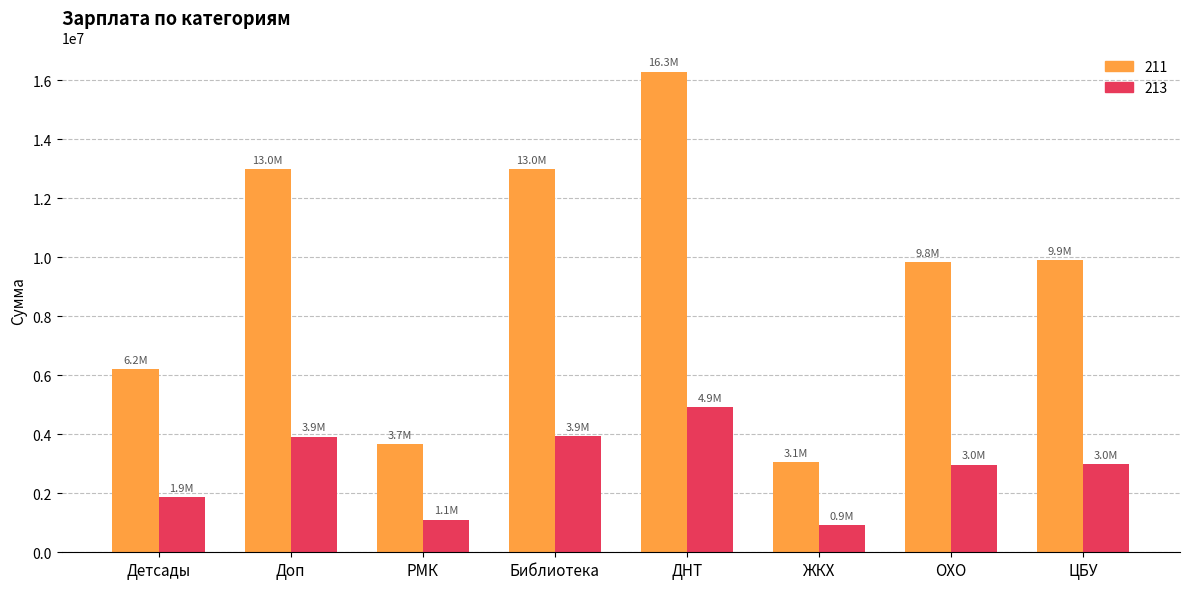

Which label corresponds to the smallest value in the chart?

ЖКХ